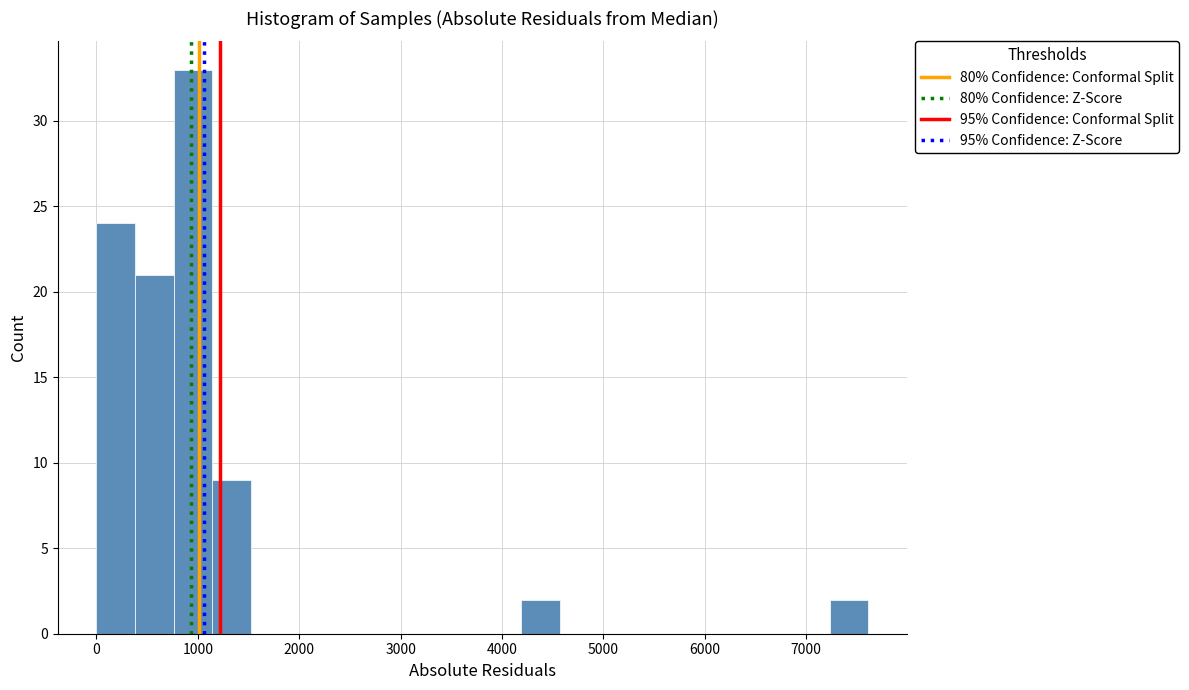

Read against the x-axis, roughly where is the centre of the tallest bar?

1000